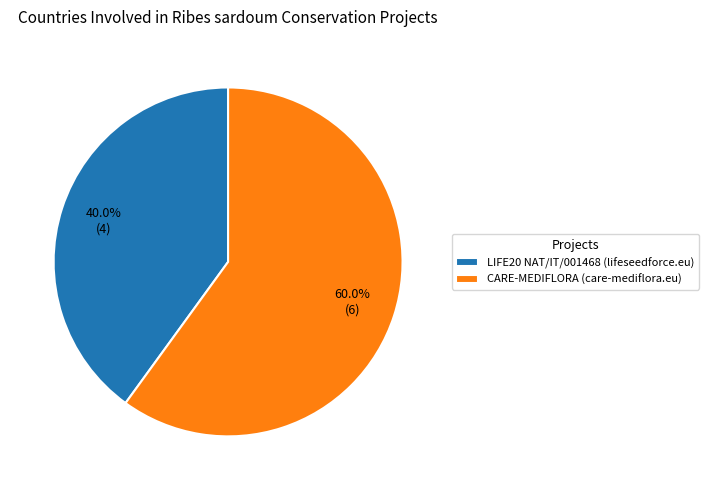

What is the largest slice in the pie chart?

CARE-MEDIFLORA (care-mediflora.eu)